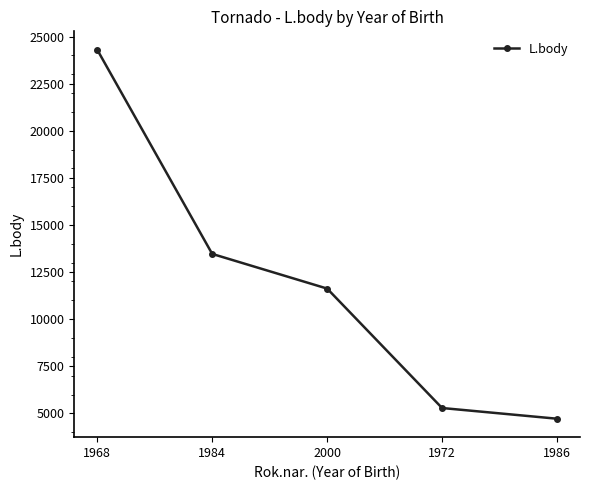

What is the difference between the values at 1986 and 2000?

6908